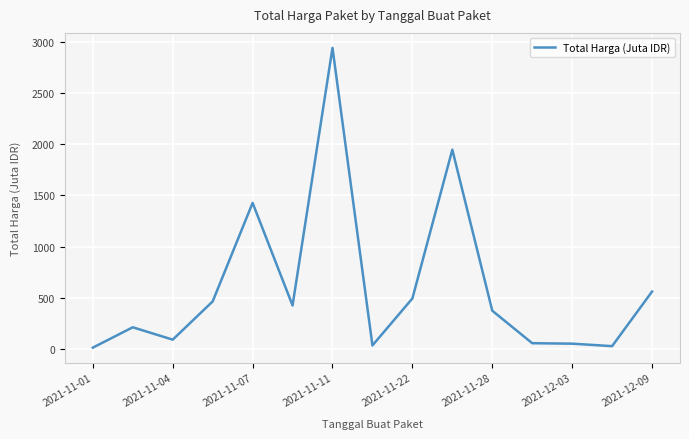

What is the maximum value shown in the chart?

2939.4